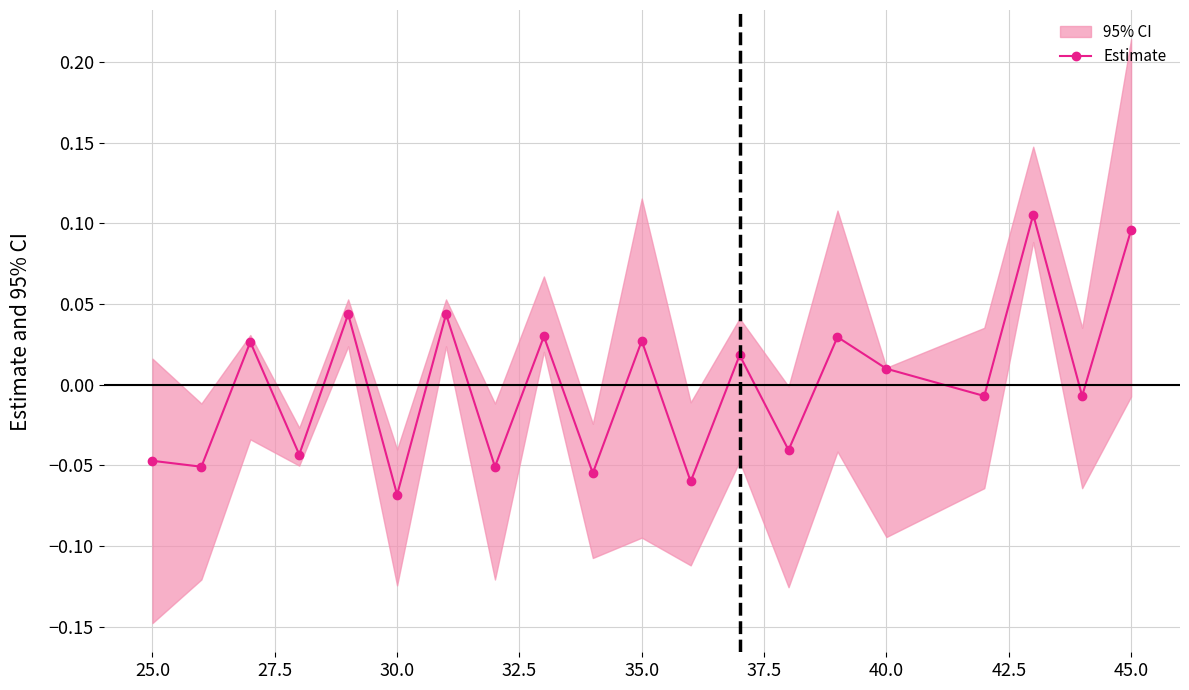

Does the chart display data point markers on the line(s)?

Yes